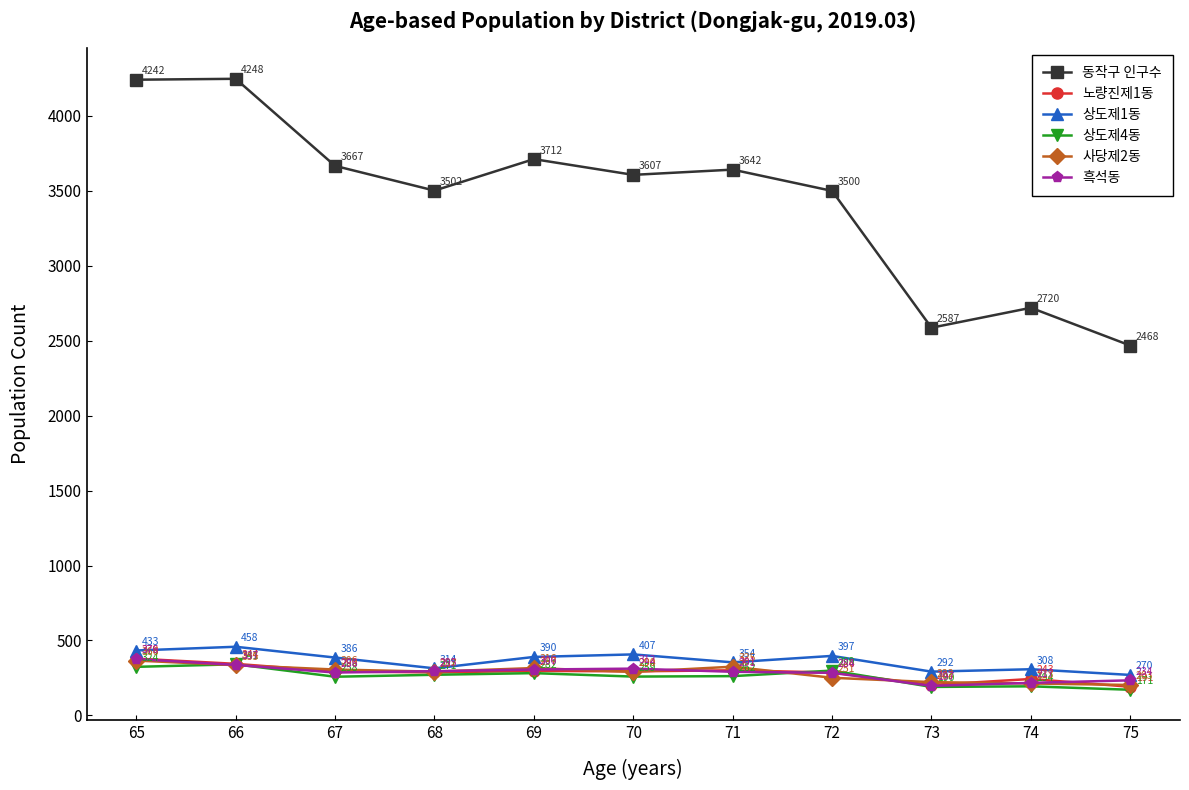

What is the sum of the 상도제4동 values at 74 and 69?

476